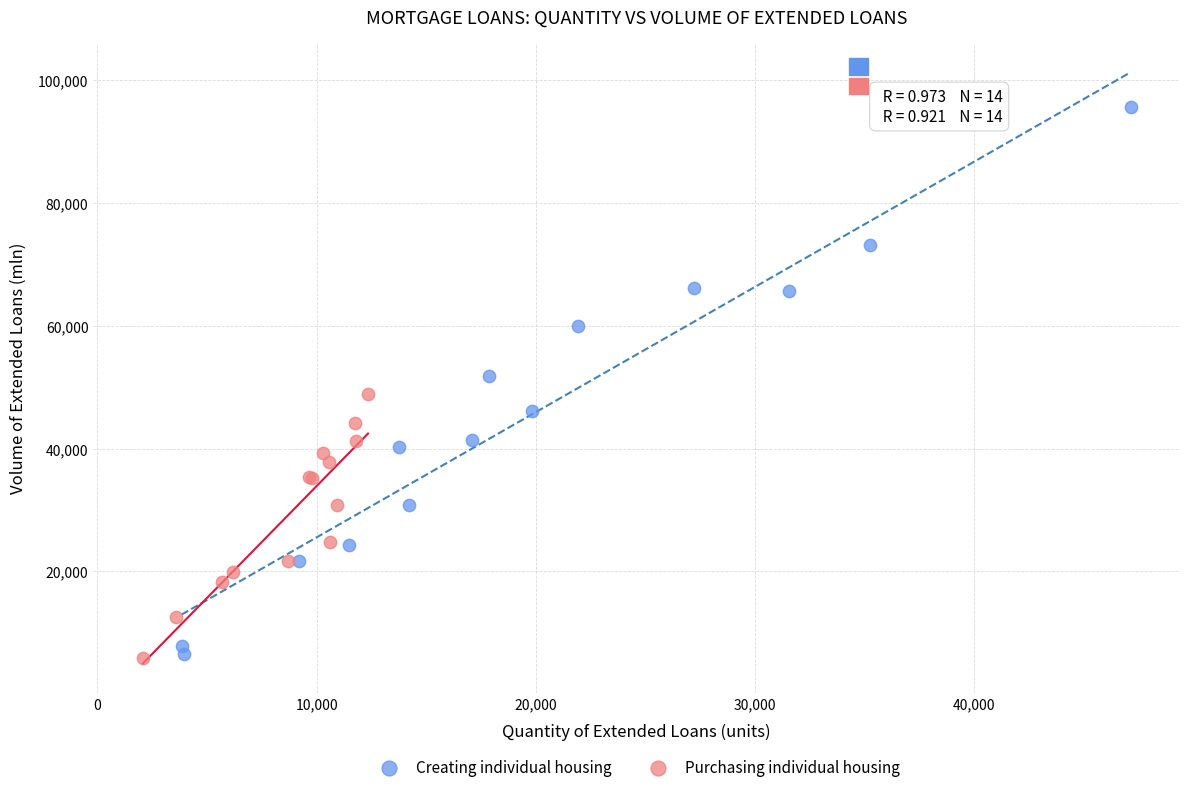

Which series has the widest spread of Y values?

Creating individual housing